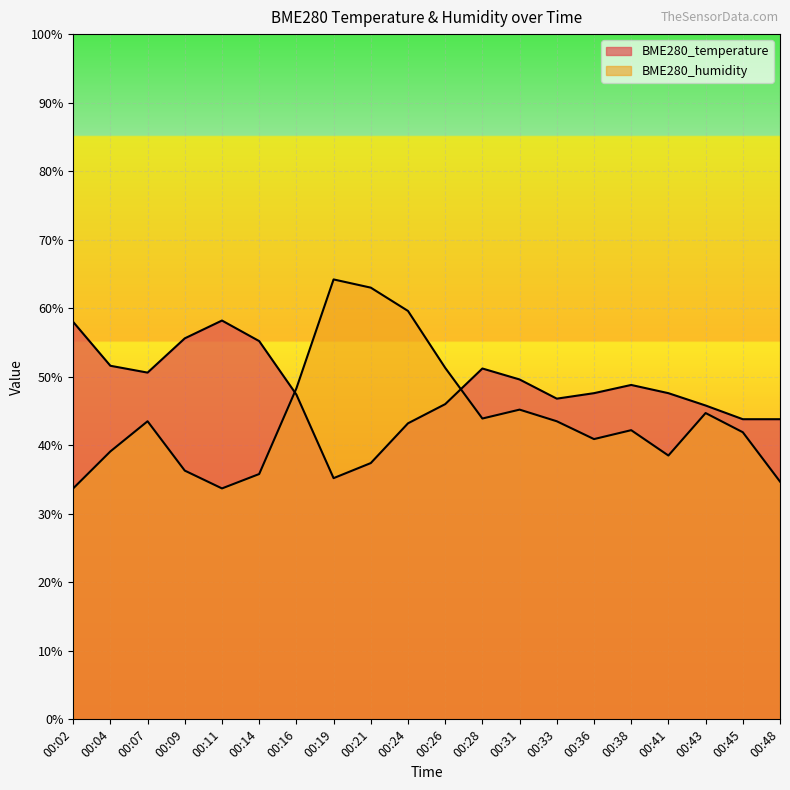

What is the difference between the second highest and minimum values in the BME280_humidity series?

29.3